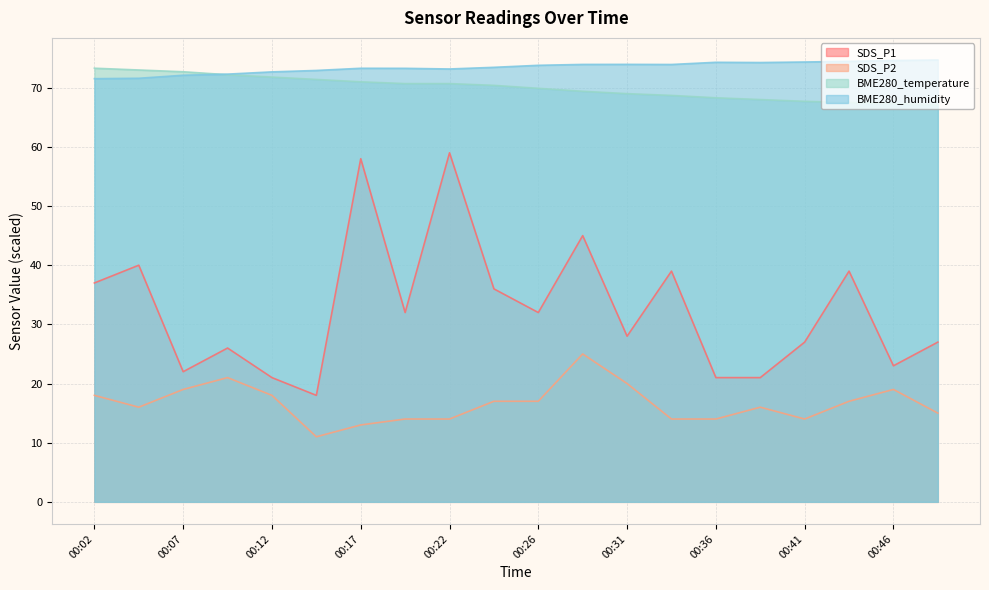

Does the chart have visible grid lines?

Yes